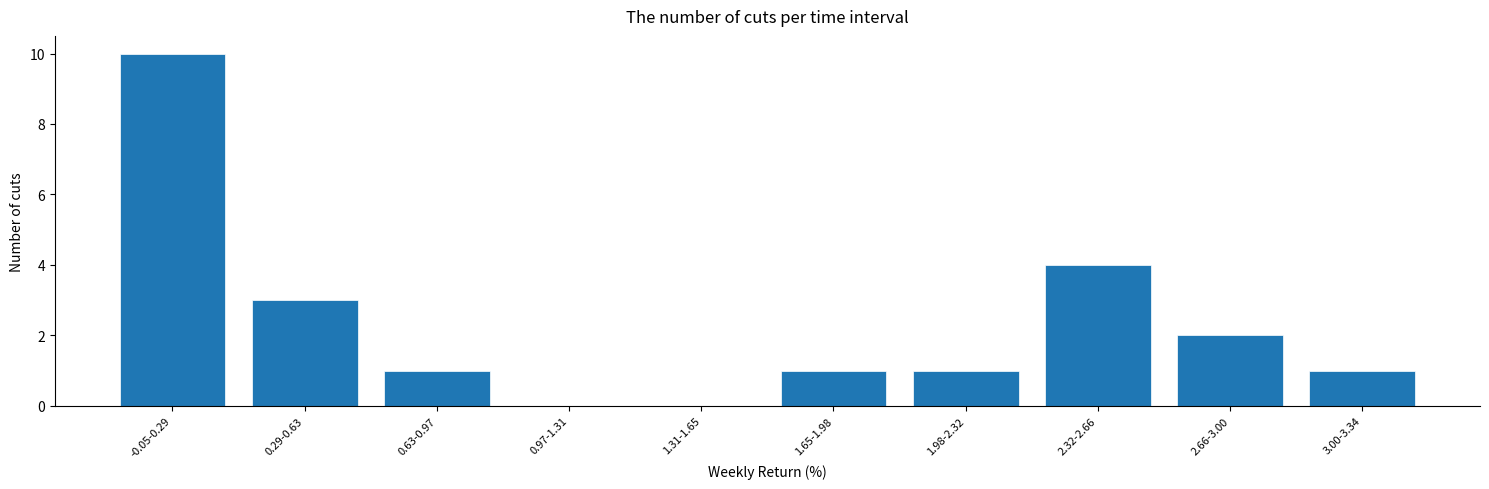

Reading left to right, what are all the values shown in this chart?

-0.05-0.29=10	0.29-0.63=3	0.63-0.97=1	0.97-1.31=0	1.31-1.65=0	1.65-1.98=1	1.98-2.32=1	2.32-2.66=4	2.66-3.00=2	3.00-3.34=1